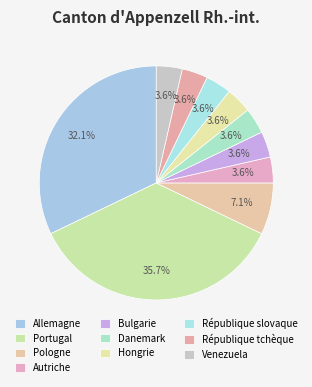

Between Hongrie and Autriche, which is larger?

Hongrie